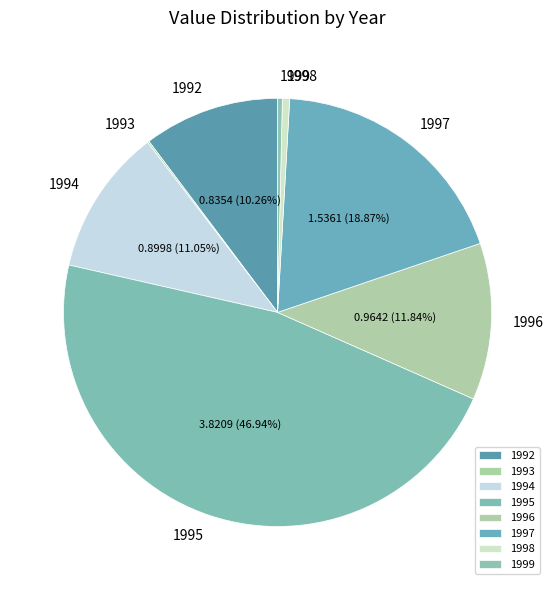

What percentage is the 1994 slice, to the nearest percent?

11%